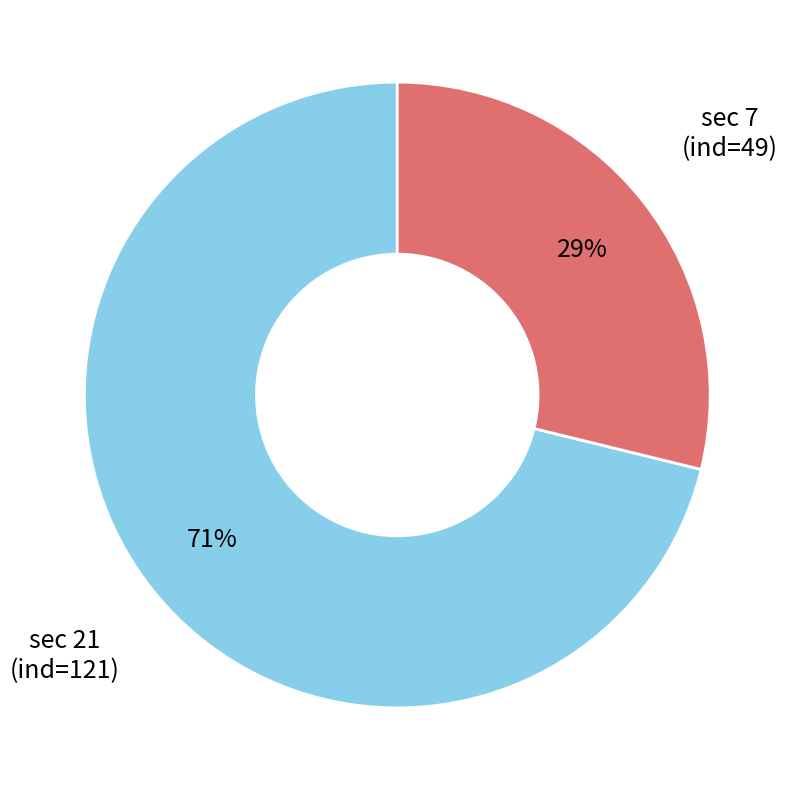

Is there any slice that represents more than half of the pie?

Yes